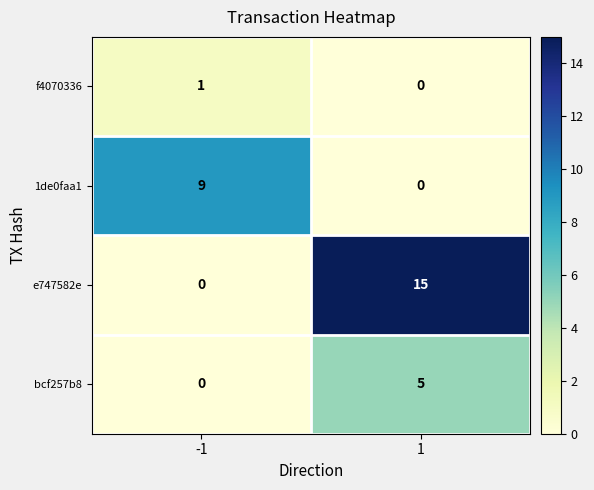

The value of 1de0faa1 at -1 is 6. True or false?

False